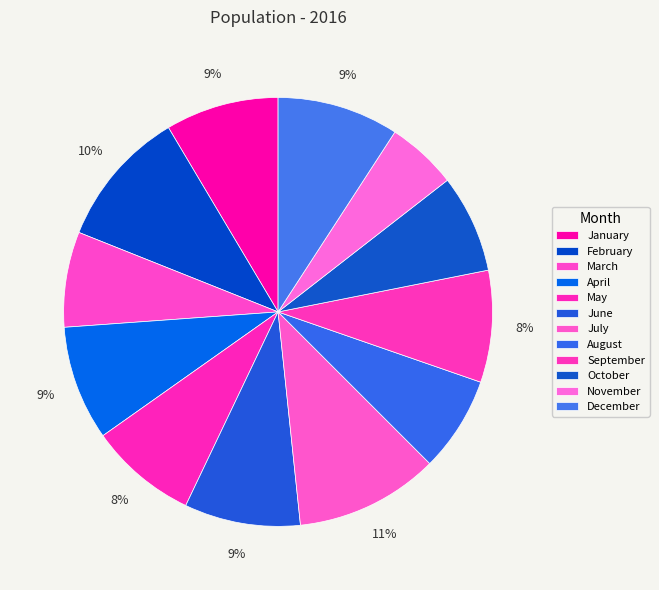

What is the largest slice in the pie chart?

July